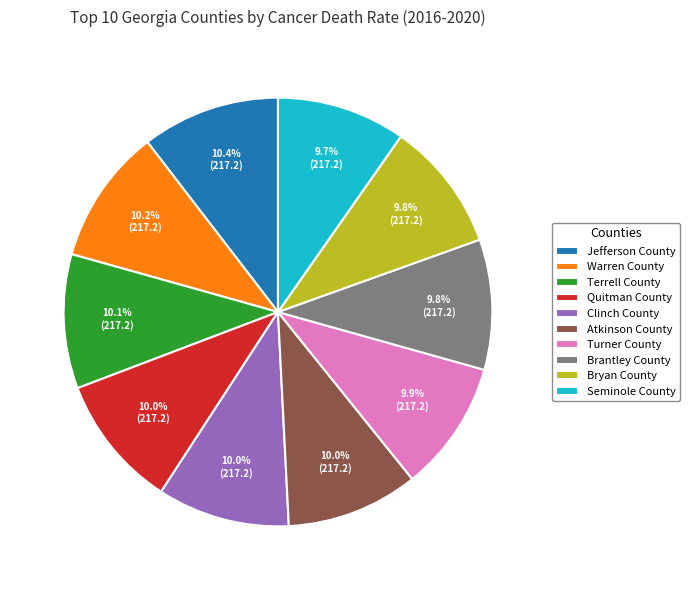

Combined, what portion of the pie is Jefferson County and Warren County?

20.6%